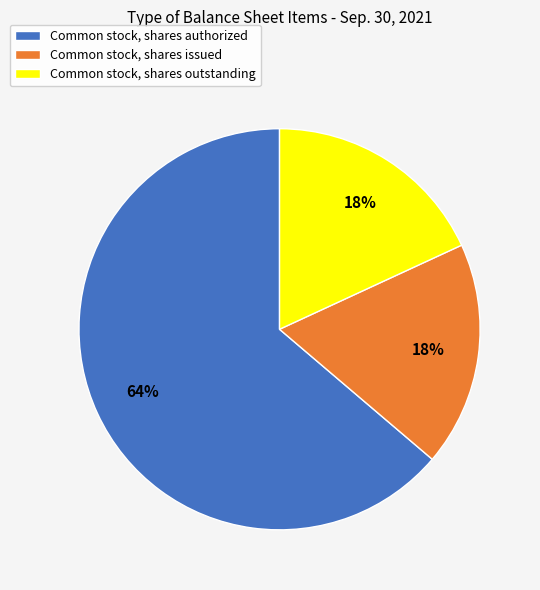

Combined, do Common stock, shares issued and Common stock, shares authorized account for over 50%?

Yes